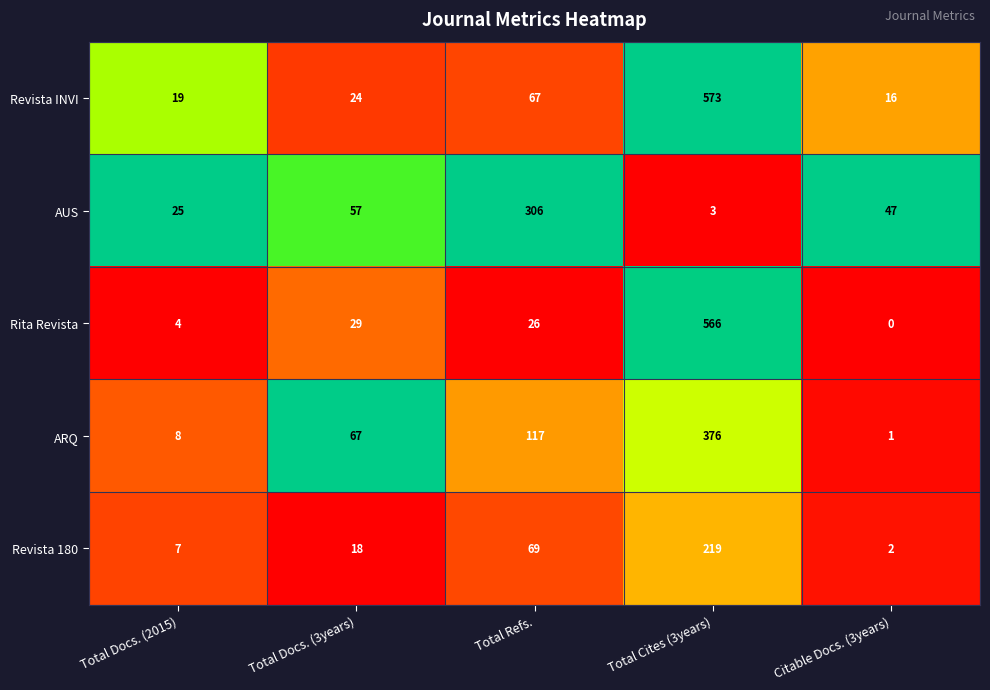

The Revista 180 series shows 107 at Total Cites (3years). True or false?

False